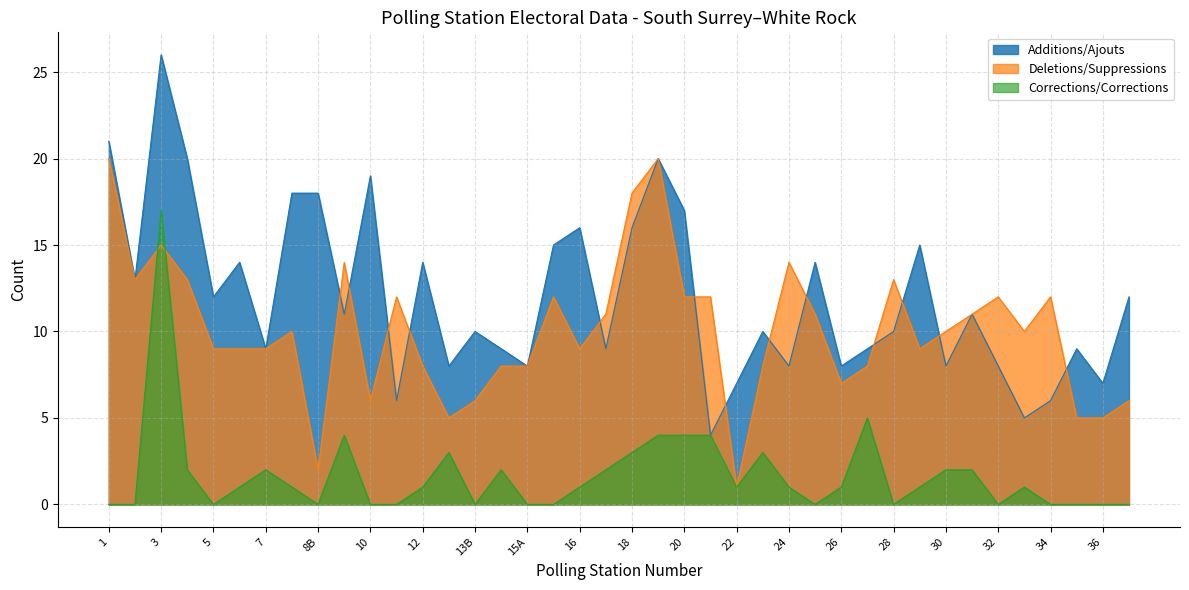

Where is Deletions/Suppressions nearest to the value 10?

8A